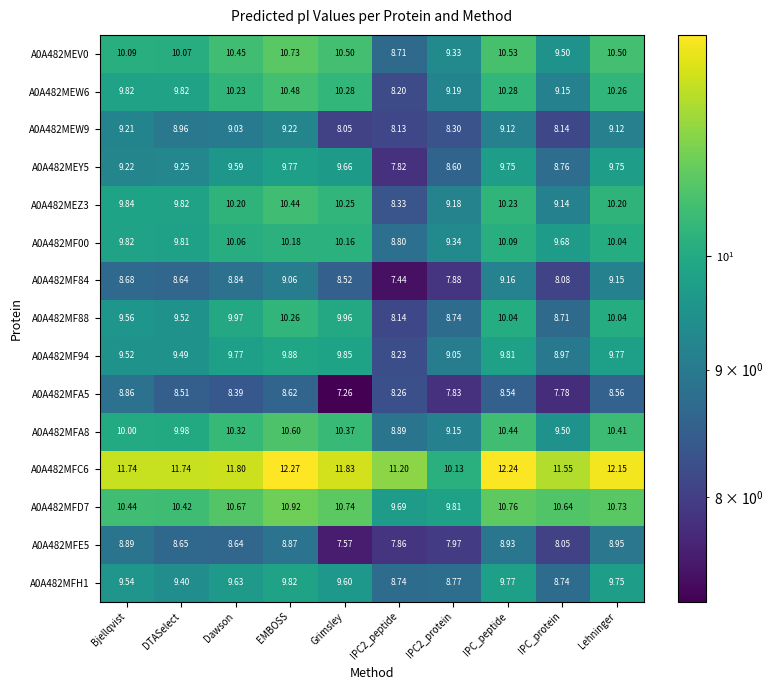

At which category is the sum across all series the highest?

EMBOSS